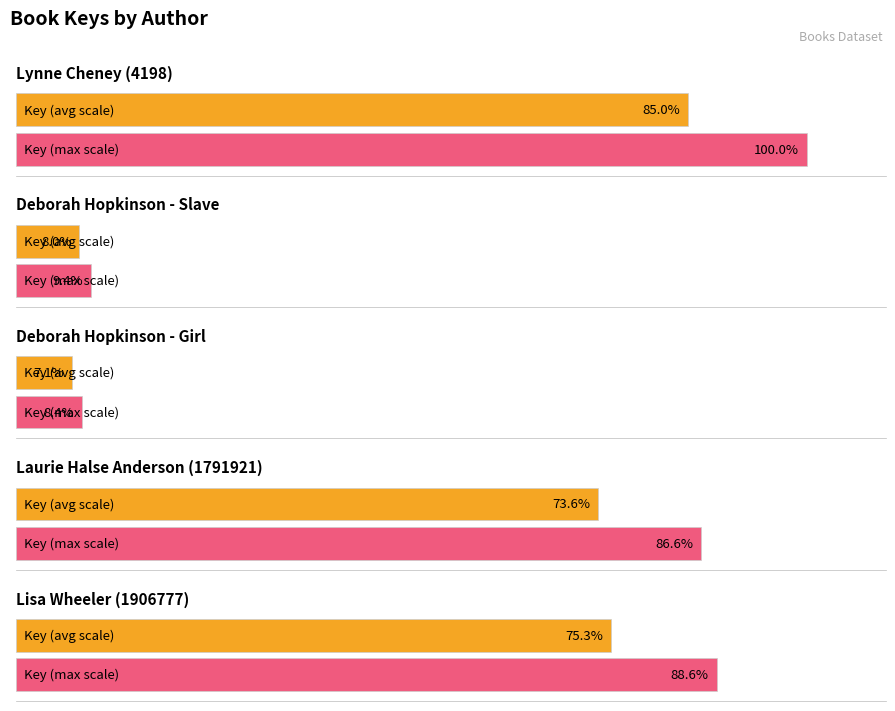

What is the ratio of the value at Deborah Hopkinson (1261134) - Slave to the value at Deborah Hopkinson (1261134) - Girl?

1.1